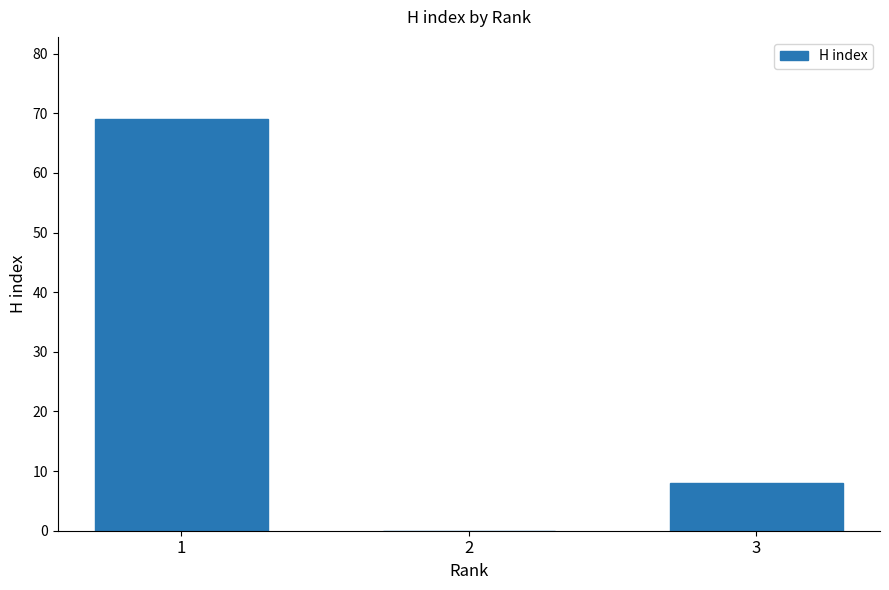

What is the greatest value displayed?

69